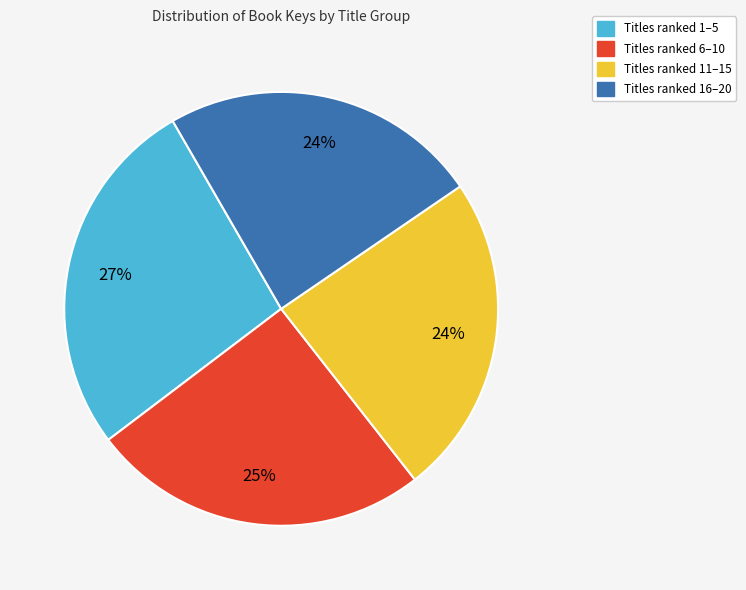

To the nearest percent, what is the difference between the largest and smallest slice percentages?

3%